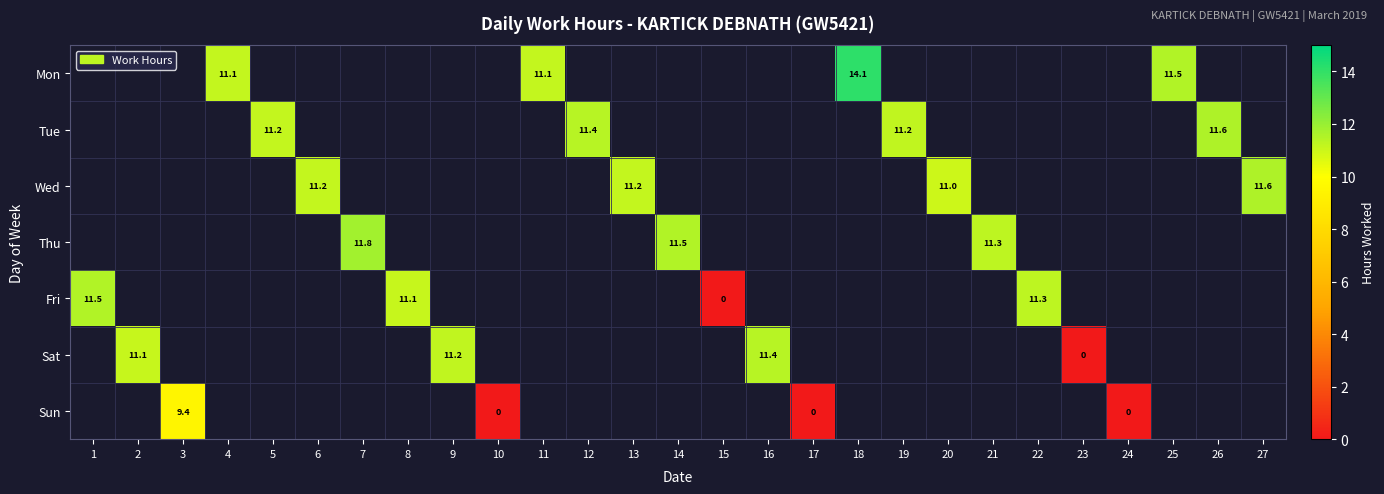

Which label corresponds to the largest value in the chart?

18